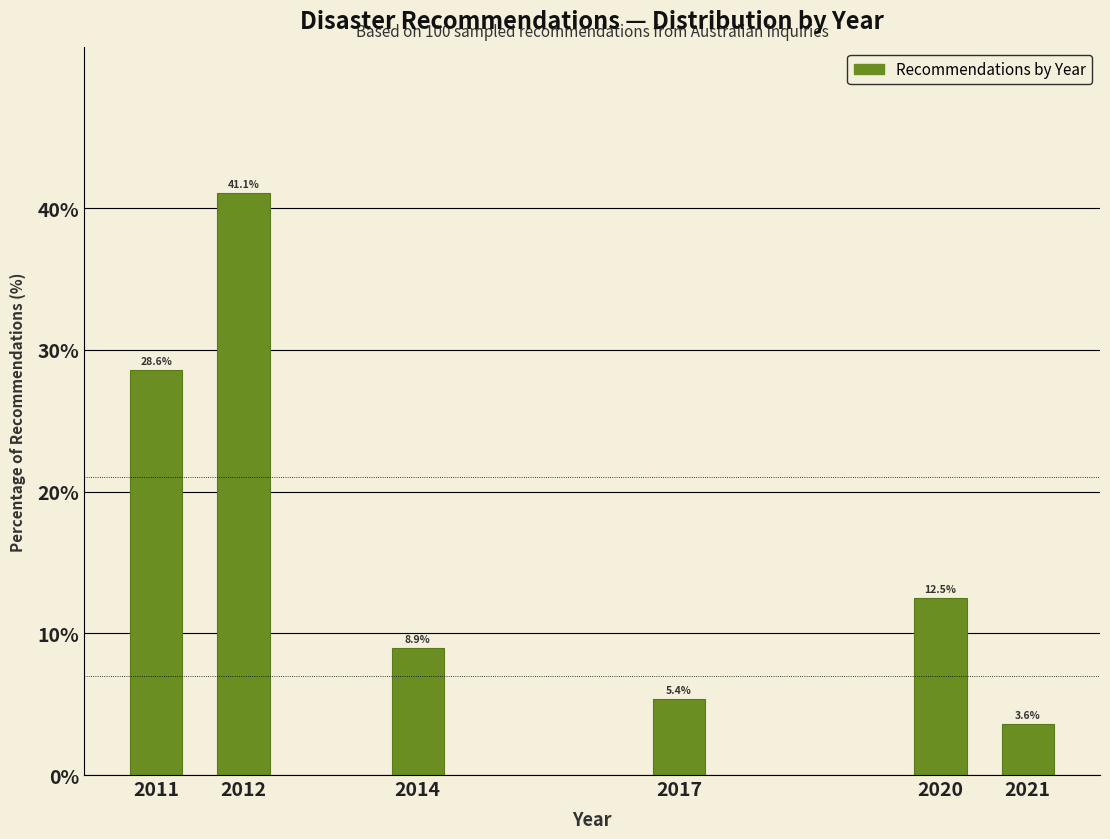

Reading left to right, transcribe all the data shown in this chart.

2011=28.6	2012=41.1	2014=8.9	2017=5.4	2020=12.5	2021=3.6